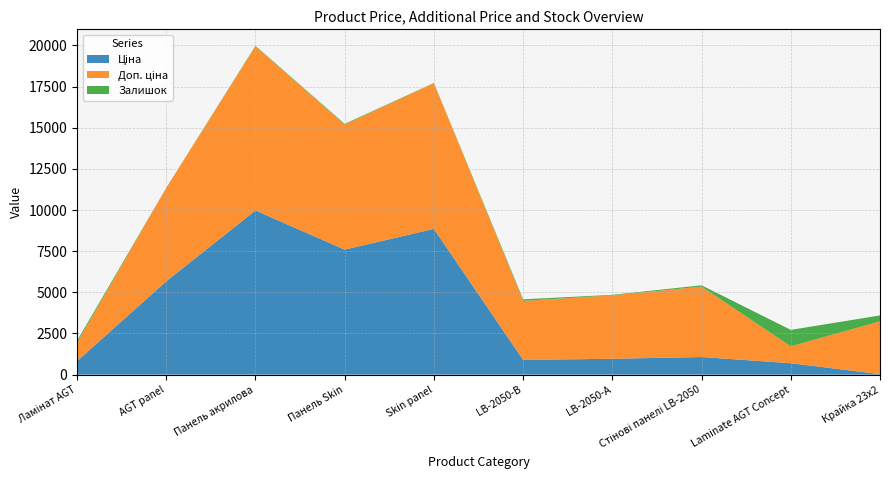

Reading right to left, what are all the values shown in this chart?

Ціна: Крайка 23x2=32.0	Laminate AGT Concept=693.7	Стінові панелі LB-2050=1069.8	LB-2050-А=963.5	LB-2050-В=895.9	Skin panel=8856.7	Панель Skin=7596.5	Панель акрилова=9975.0	AGT panel=5673.8	Ламінат AGT=818.5
Доп. ціна: Крайка 23x2=3205.0	Laminate AGT Concept=1024.6	Стінові панелі LB-2050=4279.1	LB-2050-А=3854.0	LB-2050-В=3583.6	Skin panel=8856.7	Панель Skin=7596.5	Панель акрилова=9975.0	AGT panel=5673.8	Ламінат AGT=1109.2
Залишок: Крайка 23x2=360.0	Laminate AGT Concept=1001.0	Стінові панелі LB-2050=78.0	LB-2050-А=32.0	LB-2050-В=95.0	Skin panel=11.0	Панель Skin=44.0	Панель акрилова=33.0	AGT panel=3.0	Ламінат AGT=125.0